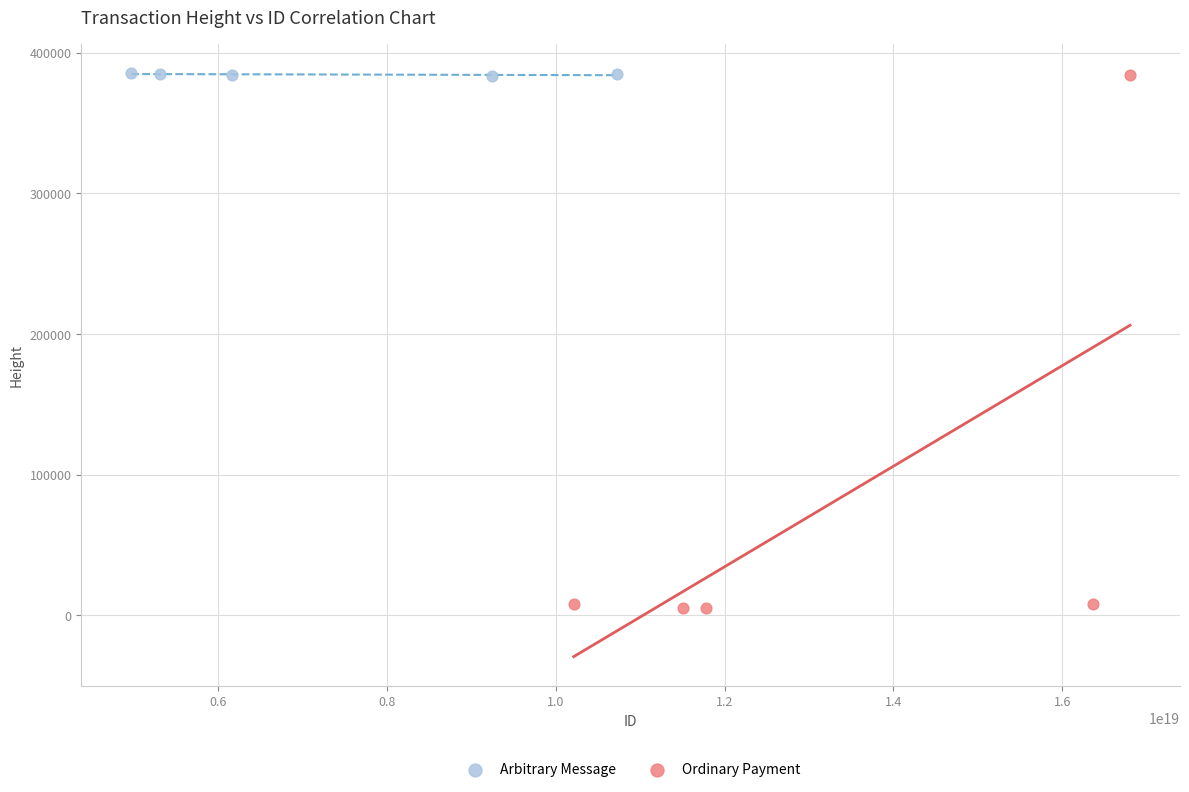

Which series contains the lowest Y value?

Ordinary Payment